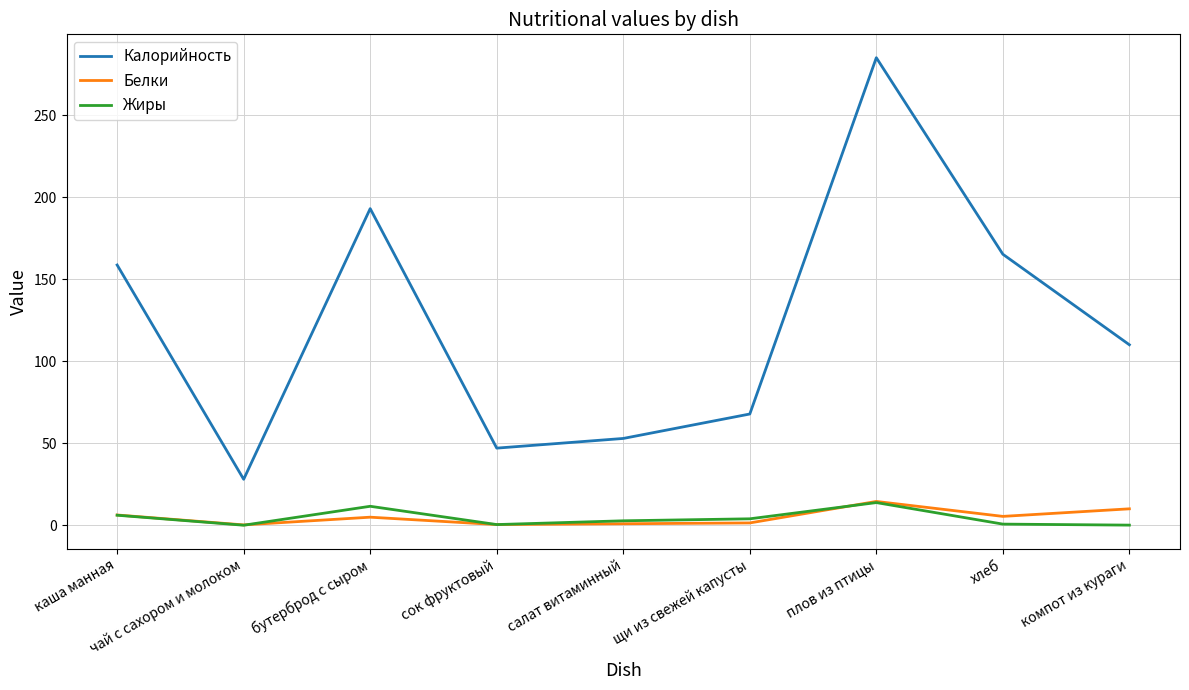

The Калорийность series shows 107.2 at плов из птицы. True or false?

False